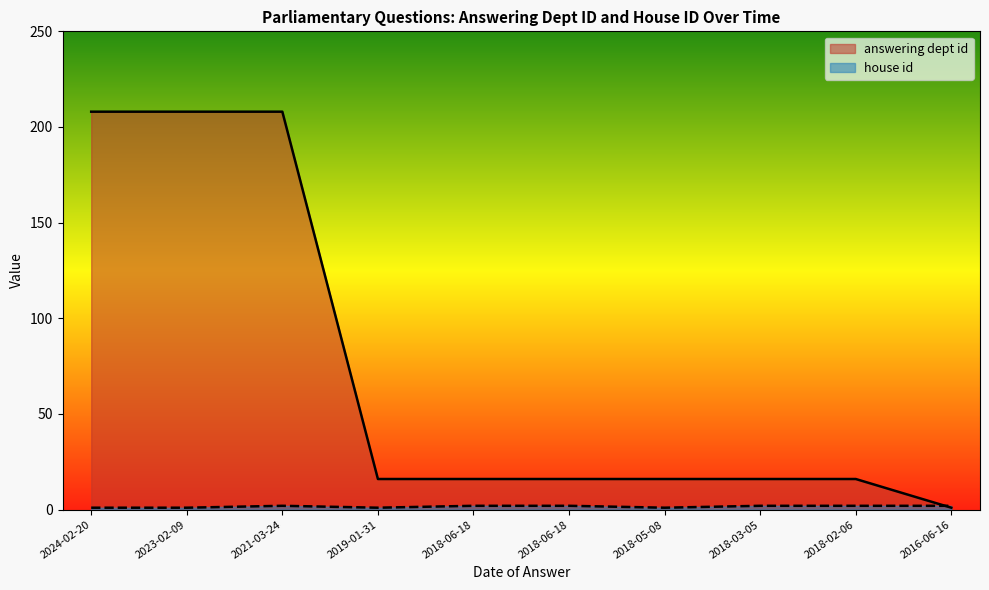

The house id series shows 3 at 2016-06-16. True or false?

False